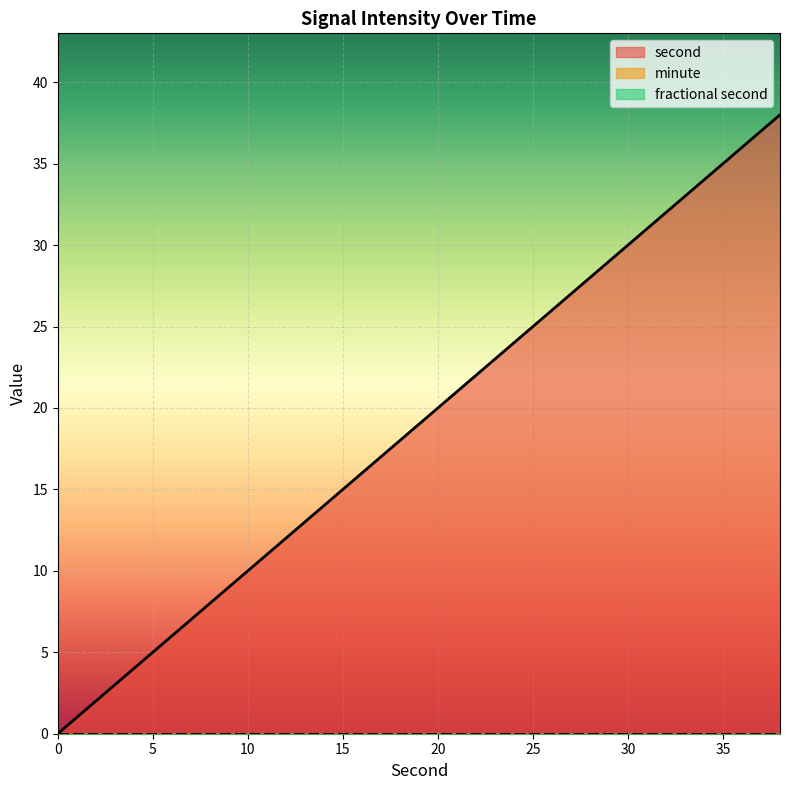

True or false: minute and second intersect in this chart.

False